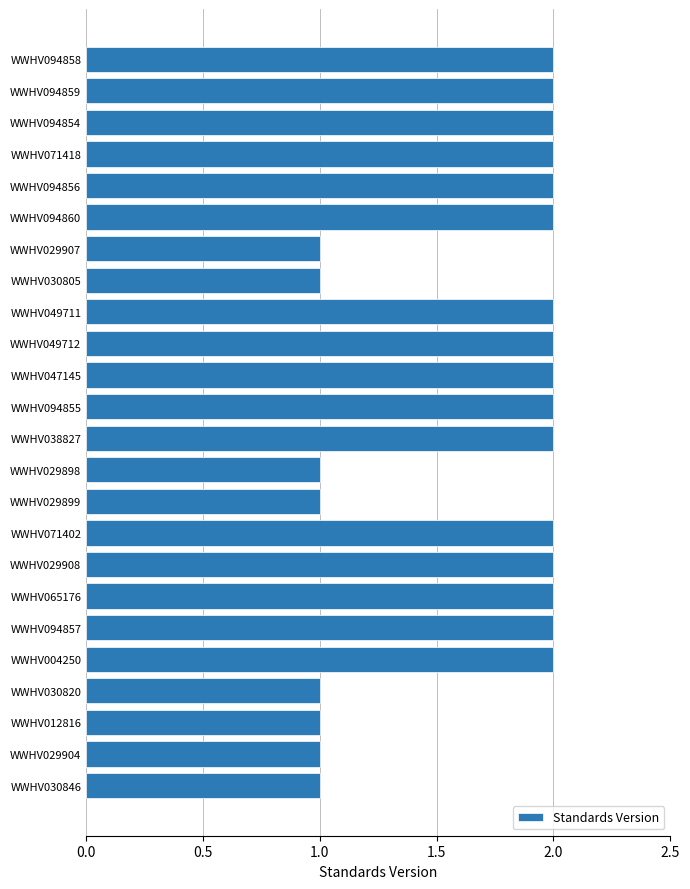

Is it true that the value at WWHV029898 is 1?

True